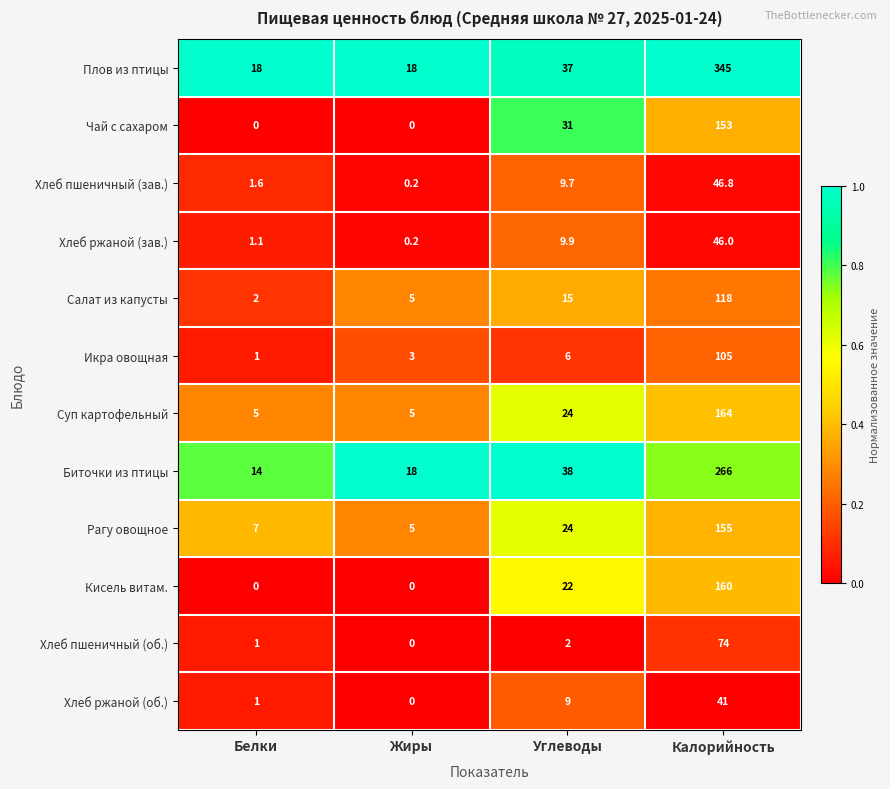

What is the total value across all series at Жиры?

54.4